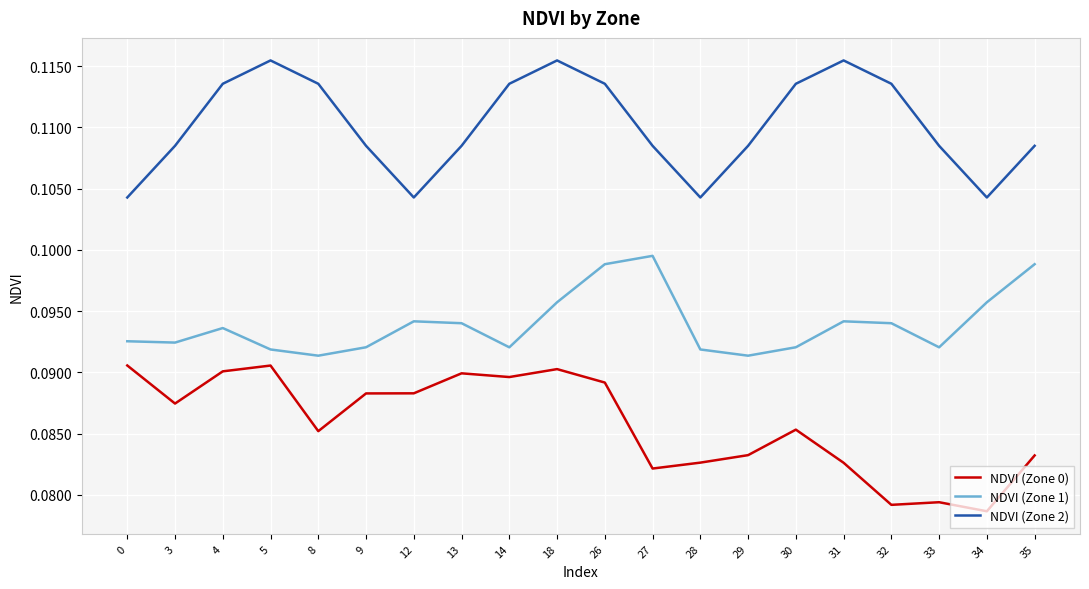

At how many categories does at least one series exceed 0?

20